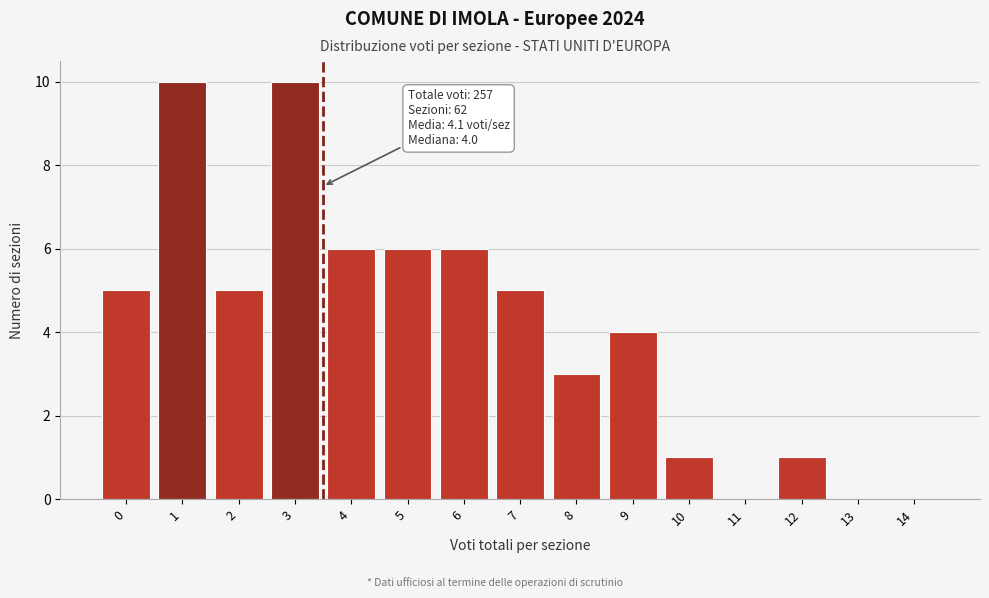

Reading right to left, list all the values displayed in this chart.

14=0	13=0	12=1	11=0	10=1	9=4	8=3	7=5	6=6	5=6	4=6	3=10	2=5	1=10	0=5